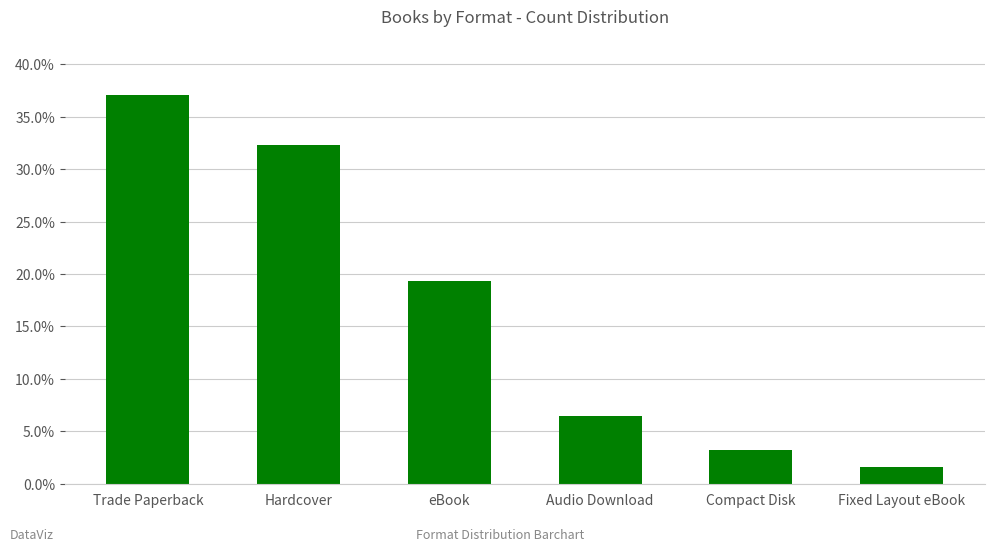

Which has a higher value, Hardcover or Compact Disk?

Hardcover